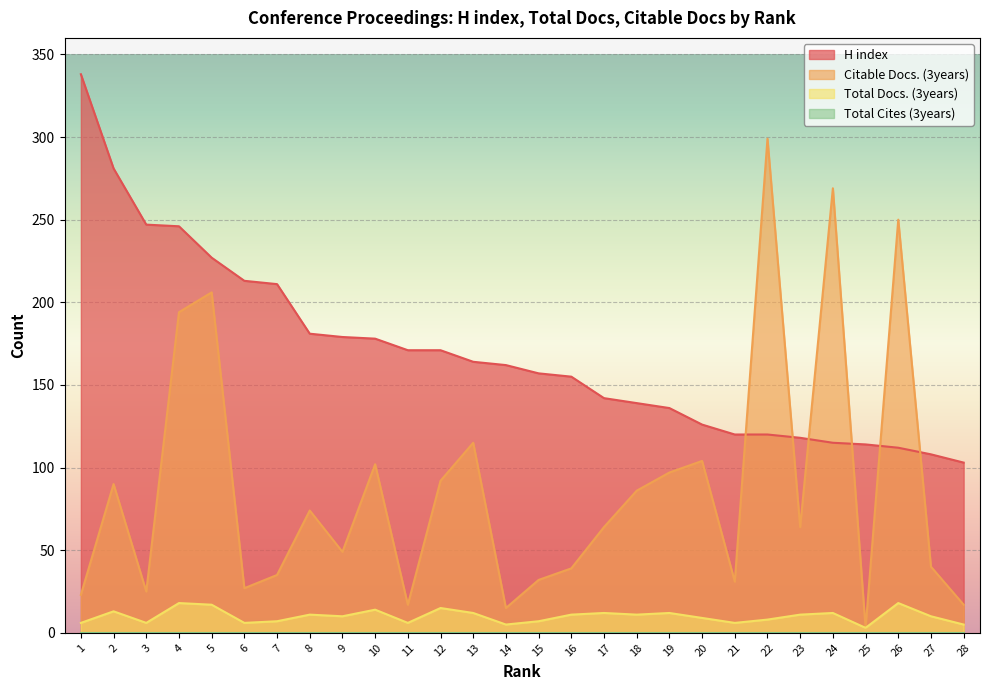

What is the difference between the highest and lowest values at 28?

103